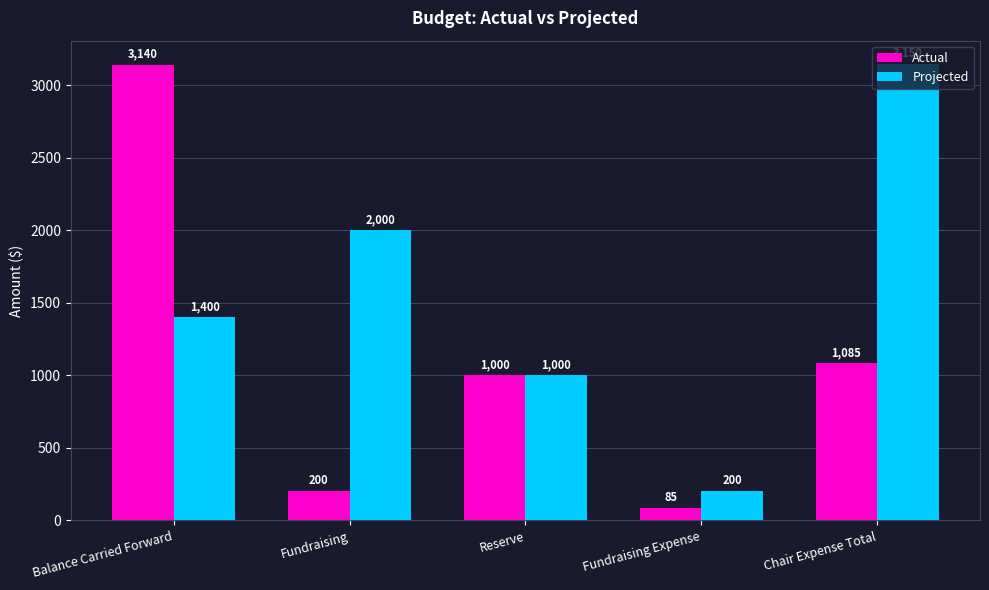

What is the average value of the Actual series?

1101.9